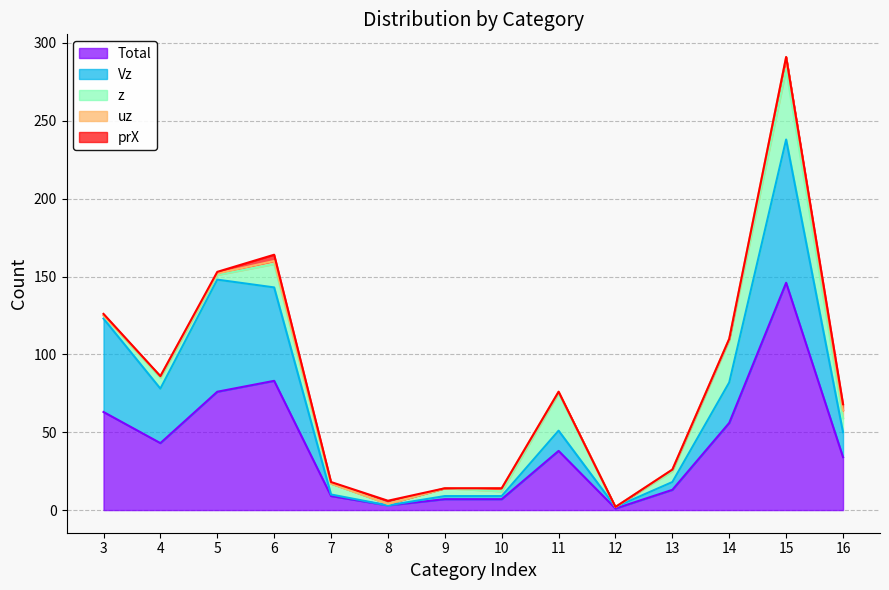

Which series has the largest total across all categories?

Total